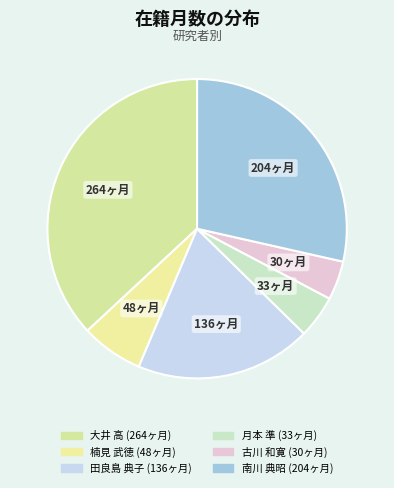

To the nearest percent, what percentage of the pie is 南川 典昭?

29%